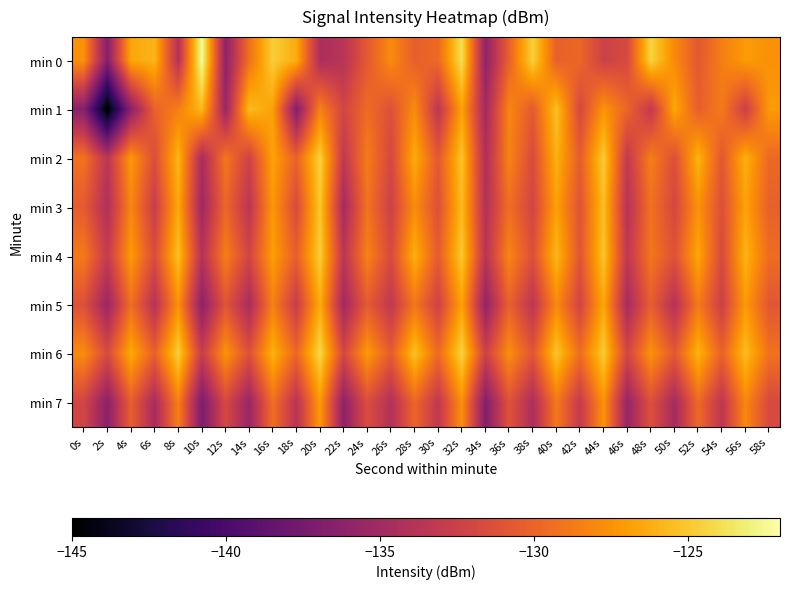

Reading left to right, list all the values displayed in this chart.

min 0: 0s=-127.5	2s=-136.6	4s=-126.5	6s=-125.9	8s=-133.9	10s=-122.2	12s=-136.1	14s=-129.2	16s=-124.7	18s=-126.3	20s=-134.4	22s=-133.7	24s=-130.6	26s=-127.9	28s=-130.3	30s=-129.6	32s=-123.9	34s=-136.0	36s=-130.1	38s=-124.5	40s=-130.2	42s=-129.8	44s=-132.4	46s=-131.7	48s=-124.4	50s=-127.9	52s=-130.7	54s=-128.5	56s=-127.1	58s=-127.6
min 1: 0s=-136.5	2s=-145.1	4s=-136.3	6s=-130.1	8s=-128.5	10s=-125.6	12s=-135.4	14s=-125.6	16s=-126.8	18s=-136.7	20s=-128.3	22s=-132.1	24s=-129.5	26s=-131.2	28s=-127.8	30s=-133.4	32s=-126.7	34s=-134.9	36s=-128.1	38s=-130.6	40s=-125.3	42s=-131.8	44s=-127.4	46s=-129.9	48s=-133.2	50s=-126.5	52s=-130.3	54s=-128.7	56s=-132.6	58s=-127.1
min 2: 0s=-129.1	2s=-133.5	4s=-127.2	6s=-131.4	8s=-125.8	10s=-134.6	12s=-128.9	14s=-132.3	16s=-126.7	18s=-130.1	20s=-124.5	22s=-133.2	24s=-128.6	26s=-131.9	28s=-126.3	30s=-130.7	32s=-125.1	34s=-134.3	36s=-128.2	38s=-131.6	40s=-126.0	42s=-130.4	44s=-124.8	46s=-133.1	48s=-128.5	50s=-131.3	52s=-125.9	54s=-130.8	56s=-126.1	58s=-129.7
min 3: 0s=-130.5	2s=-134.2	4s=-128.1	6s=-132.7	8s=-126.4	10s=-135.1	12s=-129.8	14s=-133.5	16s=-127.2	18s=-131.6	20s=-125.0	22s=-134.8	24s=-129.1	26s=-132.4	28s=-127.8	30s=-131.2	32s=-125.6	34s=-134.0	36s=-129.4	38s=-132.1	40s=-126.8	42s=-131.0	44s=-125.4	46s=-133.8	48s=-129.2	50s=-131.9	52s=-127.5	54s=-131.3	56s=-126.7	58s=-130.2
min 4: 0s=-128.7	2s=-132.9	4s=-127.1	6s=-131.5	8s=-125.3	10s=-133.9	12s=-128.5	14s=-132.1	16s=-126.9	18s=-130.3	20s=-124.7	22s=-133.5	24s=-128.3	26s=-131.7	28s=-126.1	30s=-130.5	32s=-124.9	34s=-133.7	36s=-128.1	38s=-131.3	40s=-125.7	42s=-130.9	44s=-125.1	46s=-133.3	48s=-128.9	50s=-131.1	52s=-126.5	54s=-131.7	56s=-125.9	58s=-129.5
min 5: 0s=-131.2	2s=-135.4	4s=-129.3	6s=-133.8	8s=-127.5	10s=-136.2	12s=-130.9	14s=-134.6	16s=-128.4	18s=-132.8	20s=-126.2	22s=-135.0	24s=-130.5	26s=-133.2	28s=-128.9	30s=-132.3	32s=-126.7	34s=-135.8	36s=-130.1	38s=-133.5	40s=-127.9	42s=-132.1	44s=-126.5	46s=-134.7	48s=-130.3	50s=-133.9	52s=-128.7	54s=-132.5	56s=-127.1	58s=-130.8
min 6: 0s=-127.8	2s=-131.6	4s=-126.4	6s=-130.2	8s=-124.6	10s=-132.8	12s=-127.4	14s=-131.2	16s=-126.0	18s=-129.8	20s=-124.2	22s=-131.9	24s=-127.1	26s=-130.5	28s=-125.3	30s=-129.6	32s=-124.4	34s=-132.4	36s=-127.7	38s=-130.9	40s=-125.1	42s=-129.4	44s=-124.8	46s=-132.0	48s=-127.5	50s=-130.7	52s=-125.9	54s=-130.1	56s=-125.5	58s=-129.2
min 7: 0s=-132.1	2s=-136.3	4s=-130.2	6s=-134.7	8s=-128.4	10s=-137.1	12s=-131.8	14s=-135.5	16s=-129.3	18s=-133.7	20s=-127.1	22s=-136.1	24s=-131.4	26s=-134.1	28s=-129.8	30s=-133.2	32s=-127.6	34s=-136.7	36s=-131.0	38s=-134.4	40s=-128.8	42s=-133.0	44s=-127.4	46s=-135.6	48s=-131.2	50s=-134.8	52s=-129.6	54s=-133.4	56s=-128.0	58s=-131.7